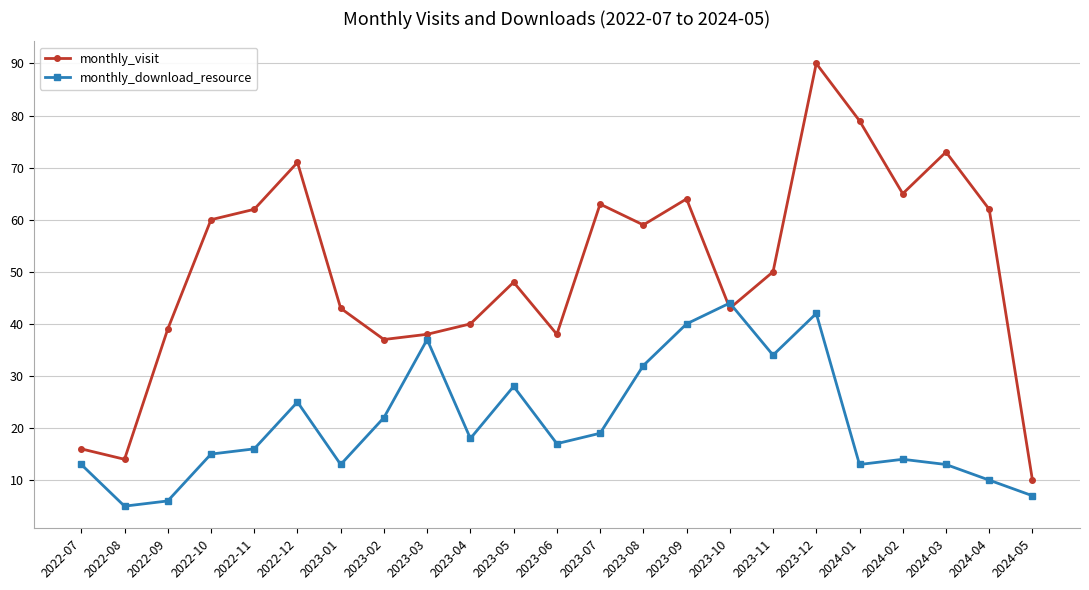

Reading left to right, list all the values displayed in this chart.

monthly_visit: 2022-07=16	2022-08=14	2022-09=39	2022-10=60	2022-11=62	2022-12=71	2023-01=43	2023-02=37	2023-03=38	2023-04=40	2023-05=48	2023-06=38	2023-07=63	2023-08=59	2023-09=64	2023-10=43	2023-11=50	2023-12=90	2024-01=79	2024-02=65	2024-03=73	2024-04=62	2024-05=10
monthly_download_resource: 2022-07=13	2022-08=5	2022-09=6	2022-10=15	2022-11=16	2022-12=25	2023-01=13	2023-02=22	2023-03=37	2023-04=18	2023-05=28	2023-06=17	2023-07=19	2023-08=32	2023-09=40	2023-10=44	2023-11=34	2023-12=42	2024-01=13	2024-02=14	2024-03=13	2024-04=10	2024-05=7